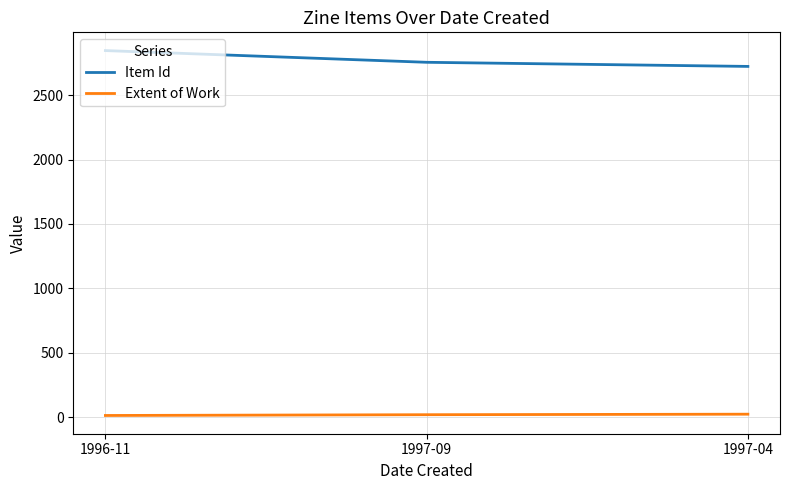

What is the average value of the Extent of Work series?

17